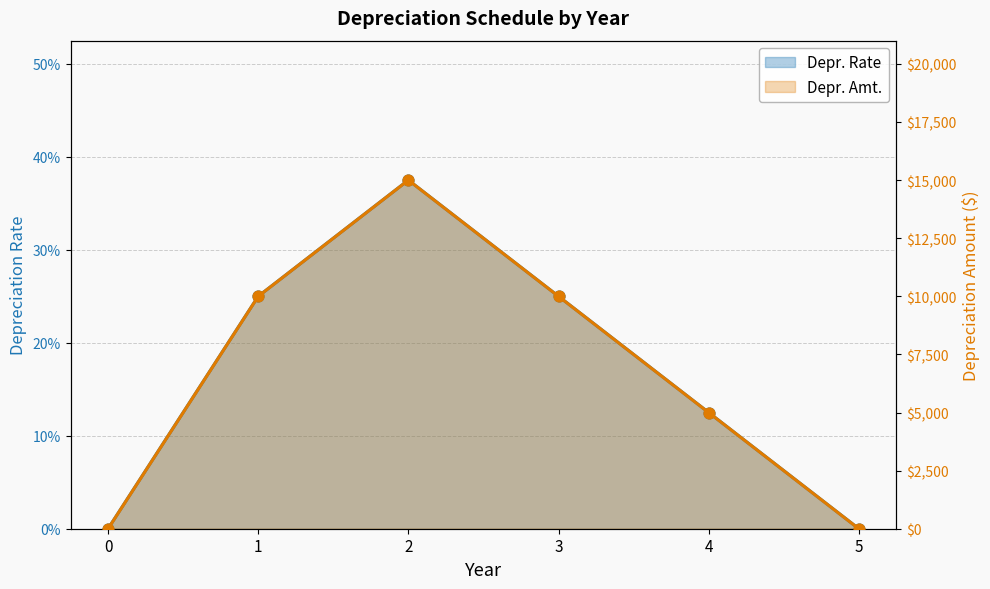

Which series has the largest Y range (max minus min)?

Depr. Amt.